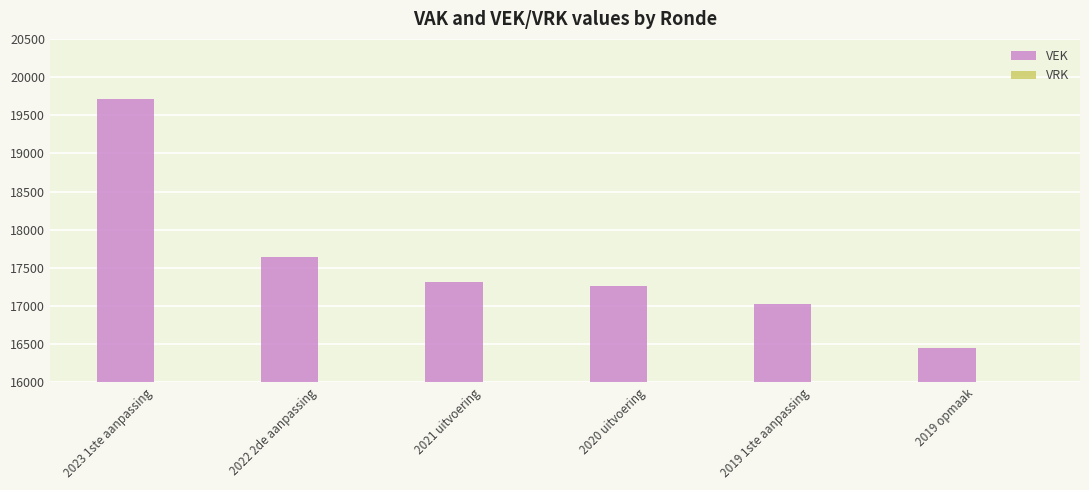

Between 2019 1ste aanpassing and 2023 1ste aanpassing, which is larger?

2023 1ste aanpassing